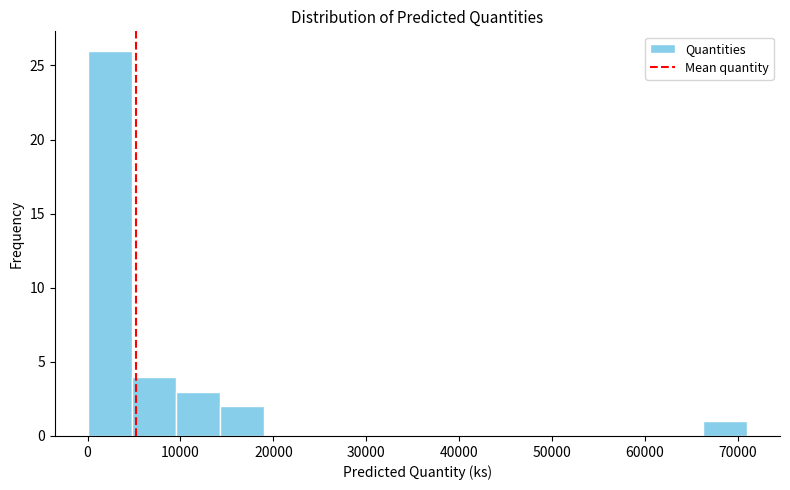

Reading left to right, transcribe this chart: for each bar, give the range it covers on the x-axis and its height. Neither the bar edges nor the heights are printed on the chart, so give them approximately, as read against the axes.

0 to 5000: 26
5000 to 9000: 4
9000 to 14000: 3
14000 to 19000: 2
19000 to 24000: 0
24000 to 28000: 0
28000 to 33000: 0
33000 to 38000: 0
38000 to 43000: 0
43000 to 47000: 0
47000 to 52000: 0
52000 to 57000: 0
57000 to 62000: 0
62000 to 66000: 0
66000 to 71000: 1